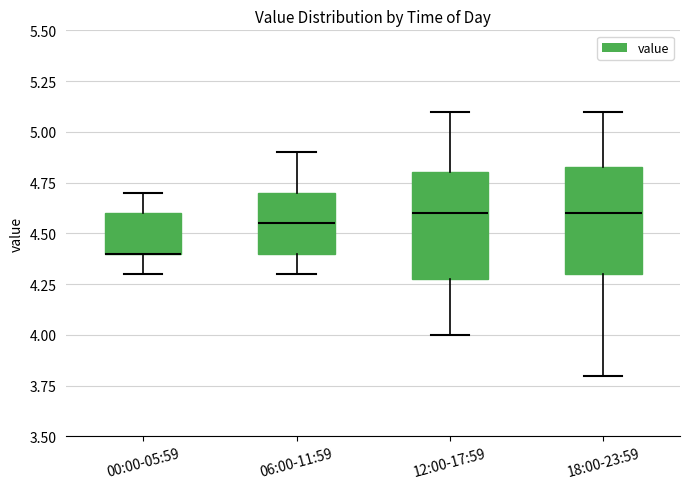

Where does the upper whisker of the box for 12:00-17:59 end on the y-axis? The values are not printed on the chart, so give them approximately, as read against the axis.

5.10